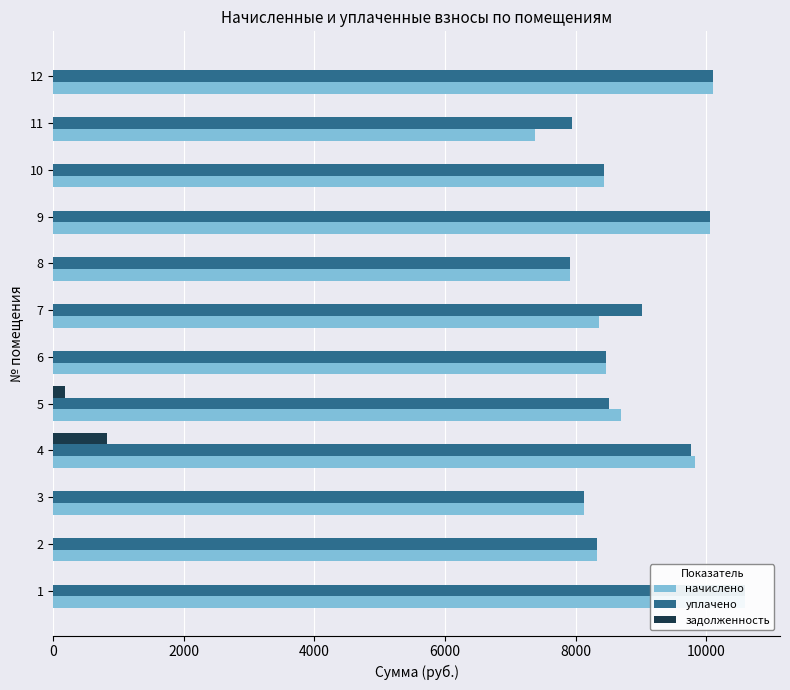

What is the spread (max minus min) of values at 1?

10598.4